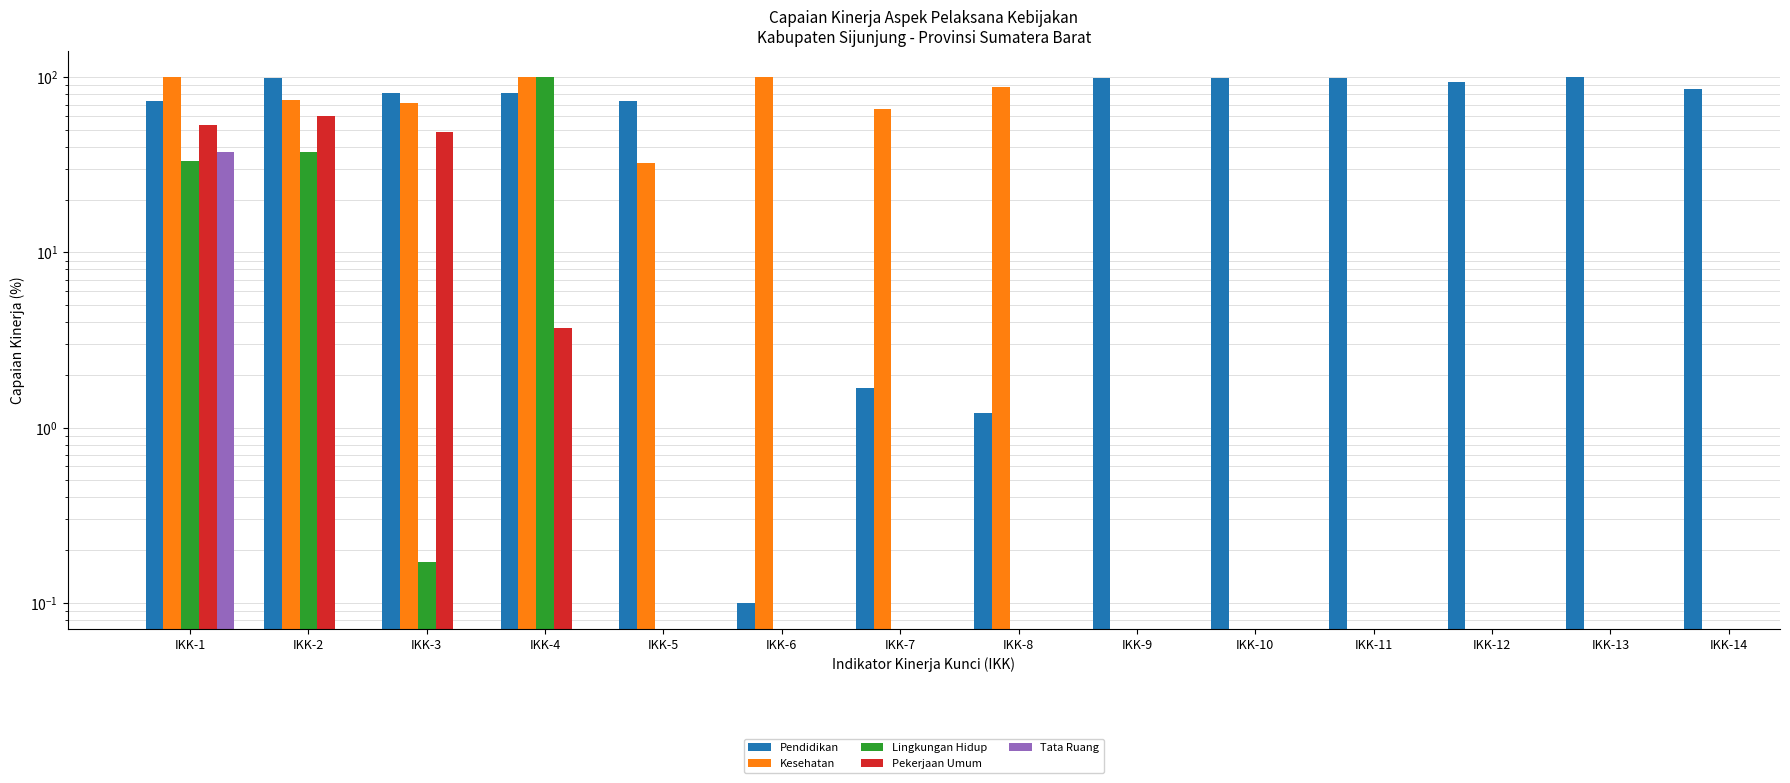

Which series has the largest total across all categories?

Pendidikan